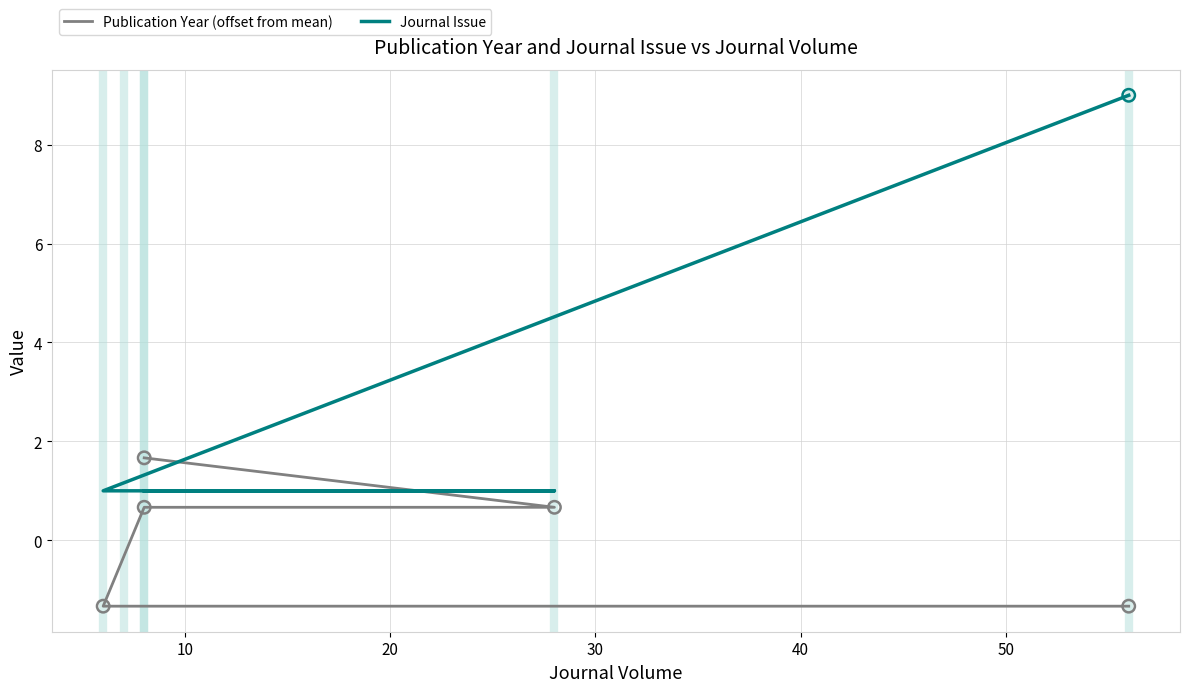

Which series has the widest spread of Y values?

Journal Issue